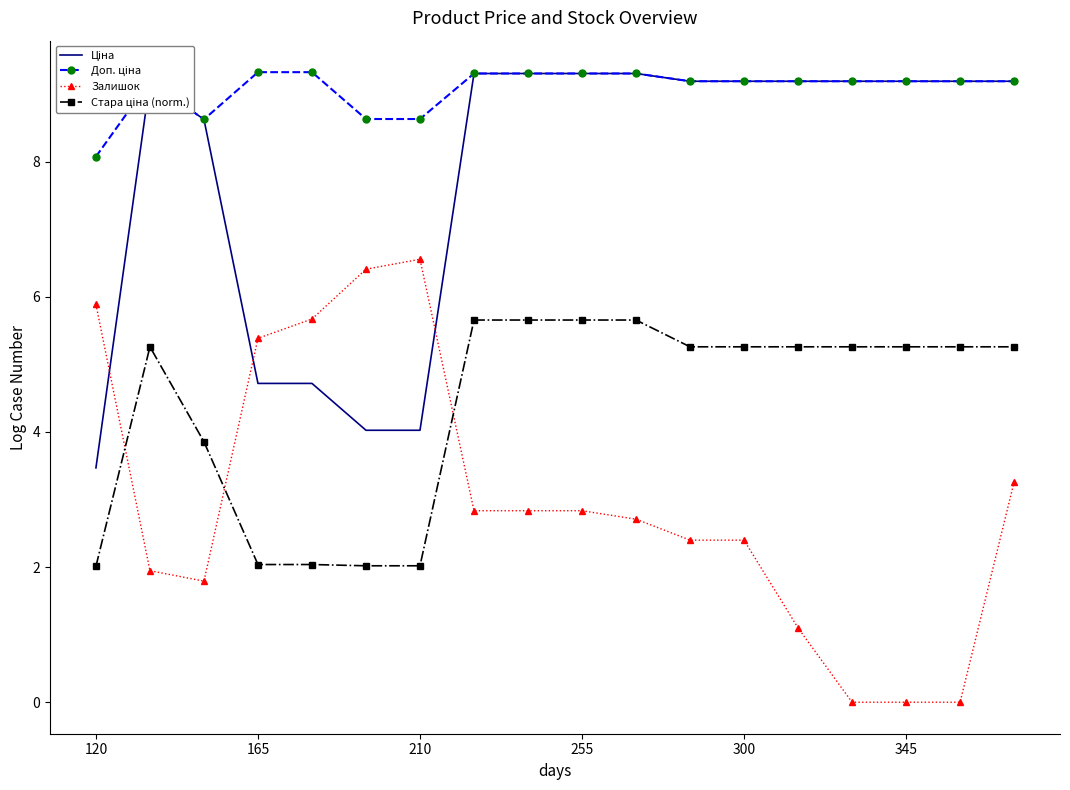

What is the greatest value displayed?

9.3